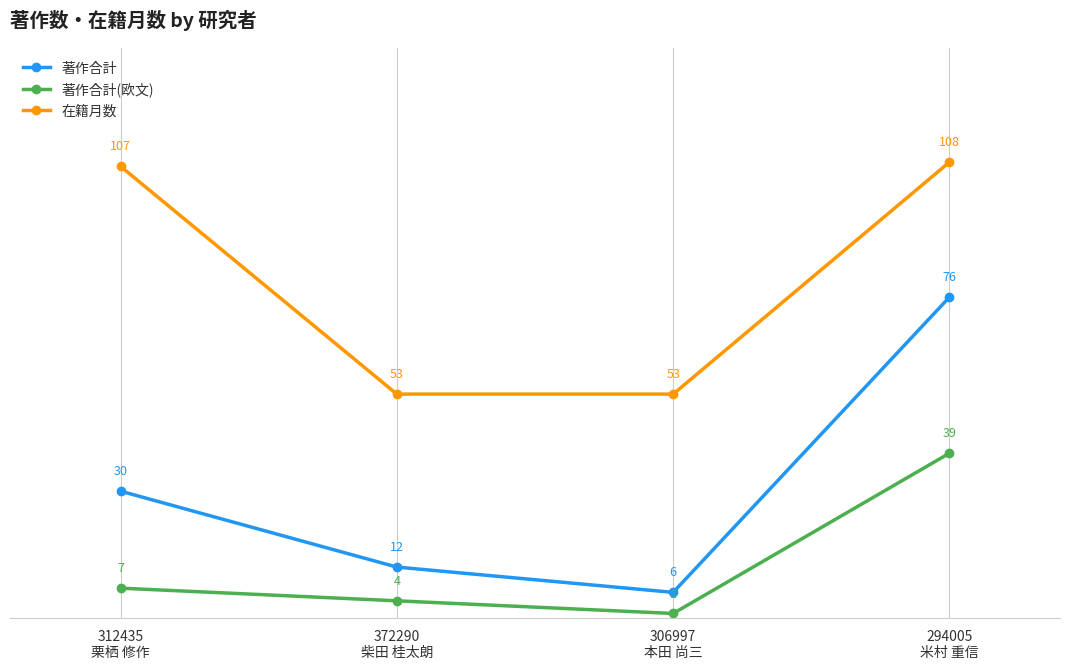

Reading left to right, transcribe all the data shown in this chart.

著作合計: 30	12	6	76
著作合計(欧文): 7	4	1	39
在籍月数: 107	53	53	108